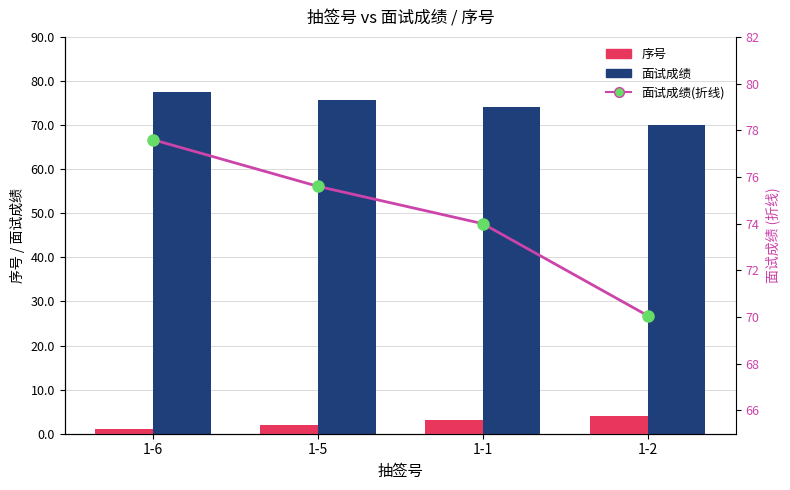

Between 1-1 and 1-2, which is larger?

1-2